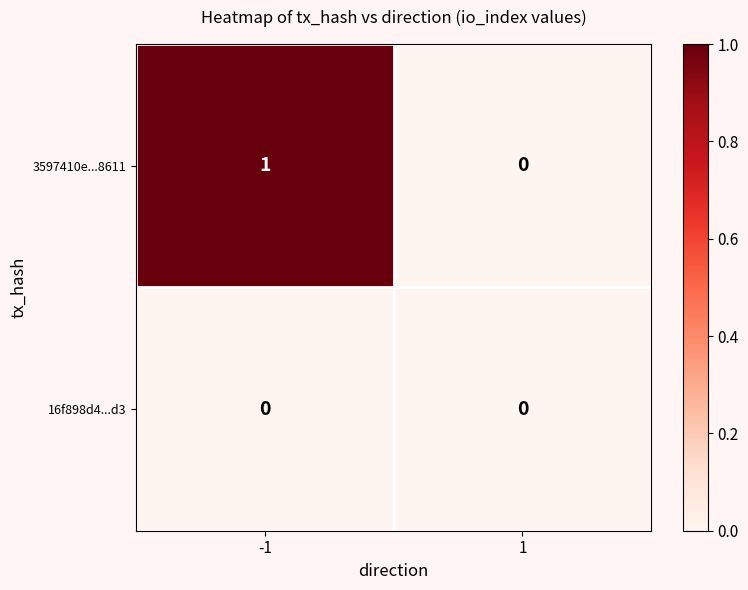

At which category is the sum across all series the highest?

-1